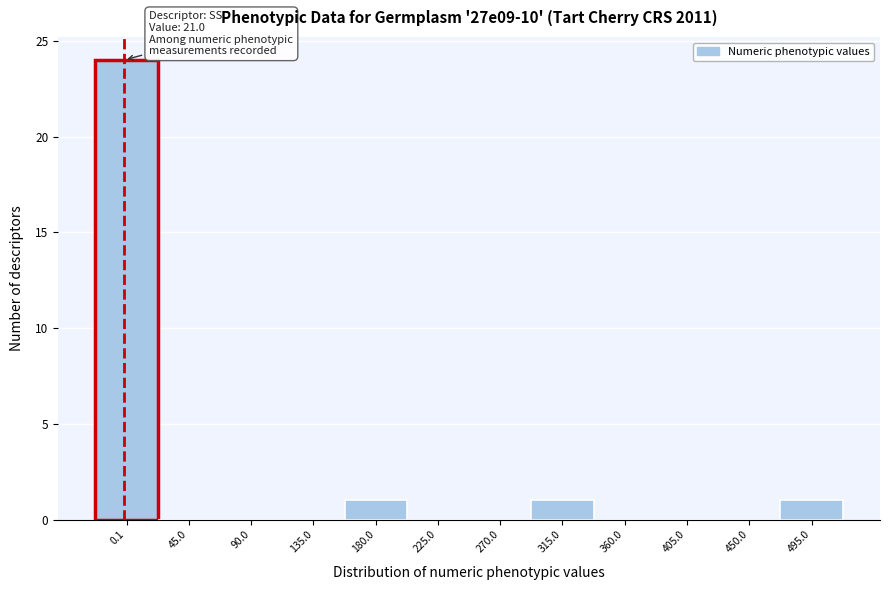

Reading right to left, what are all the values shown in this chart?

495.0=1	450.0=0	405.0=0	360.0=0	315.0=1	270.0=0	225.0=0	180.0=1	135.0=0	90.0=0	45.0=0	0.1=24